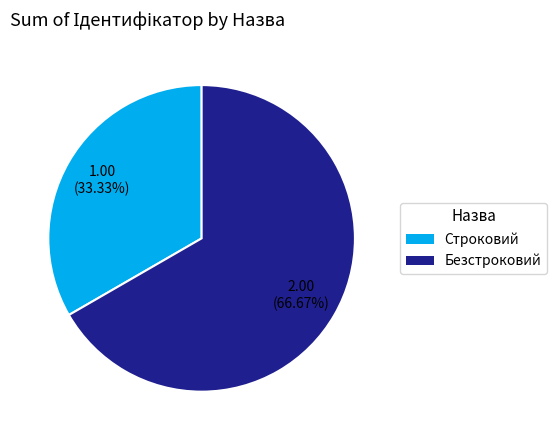

What percentage is NOT represented by Безстроковий?

33.3%